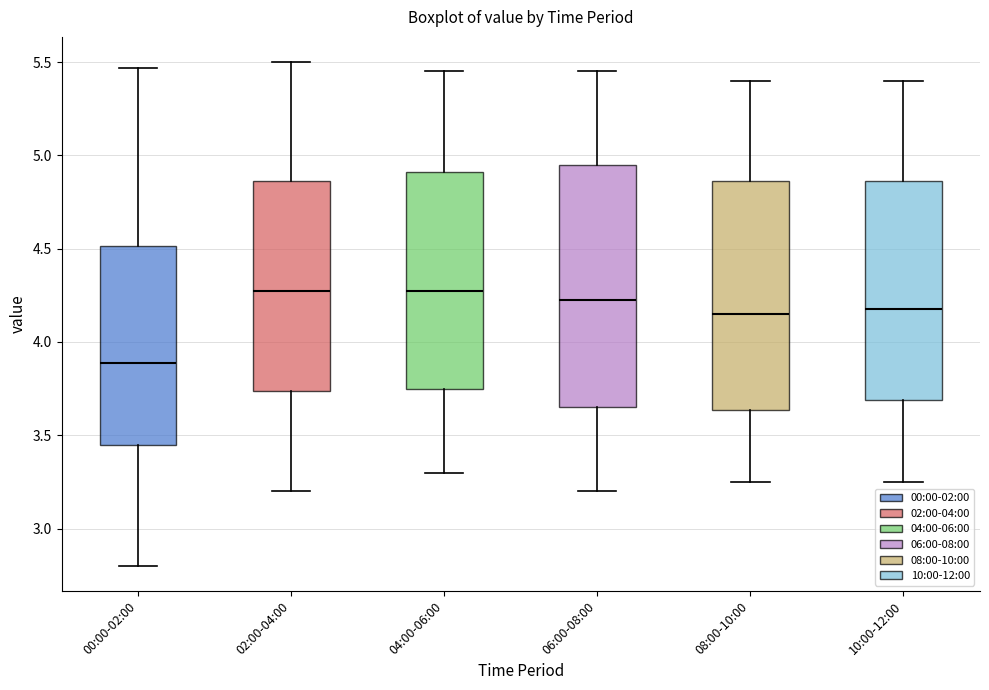

Reading left to right, transcribe this box plot: for each box, give where its median line is, the range the box spans, and where its two whiskers end, as read against the y-axis. The values are not printed on the chart, so give them approximately, as read against the axis.

00:00-02:00: median 3.90, box 3.45 to 4.50, whiskers 2.80 to 5.45
02:00-04:00: median 4.30, box 3.75 to 4.85, whiskers 3.20 to 5.50
04:00-06:00: median 4.30, box 3.75 to 4.90, whiskers 3.30 to 5.45
06:00-08:00: median 4.25, box 3.65 to 4.95, whiskers 3.20 to 5.45
08:00-10:00: median 4.15, box 3.65 to 4.85, whiskers 3.25 to 5.40
10:00-12:00: median 4.20, box 3.70 to 4.85, whiskers 3.25 to 5.40